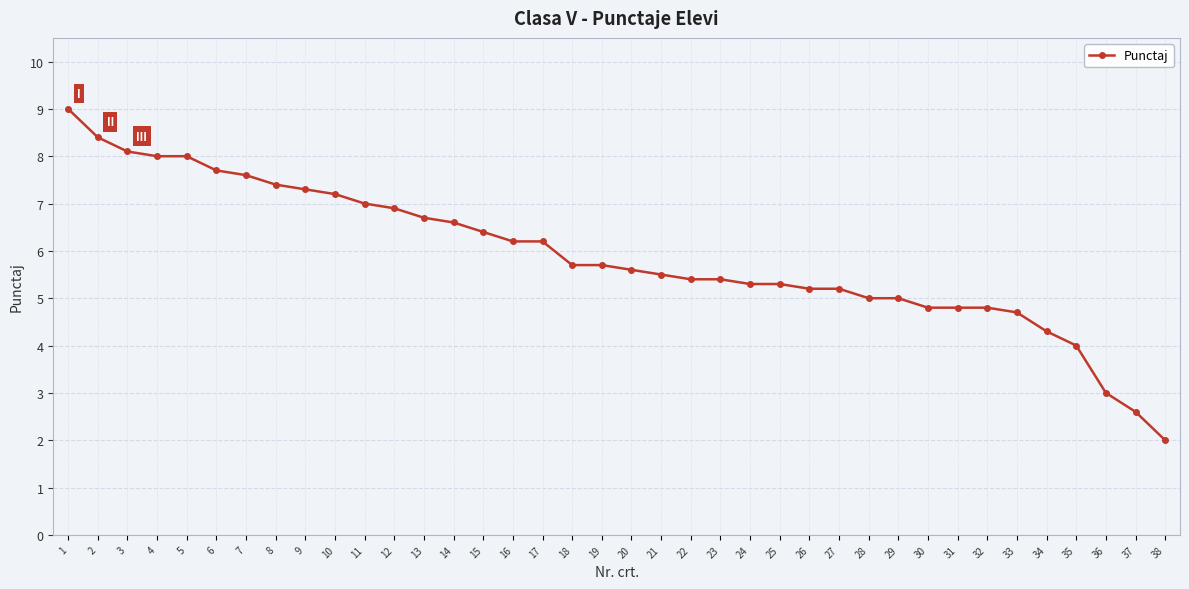

Is this an area chart (filled region under the line)?

No